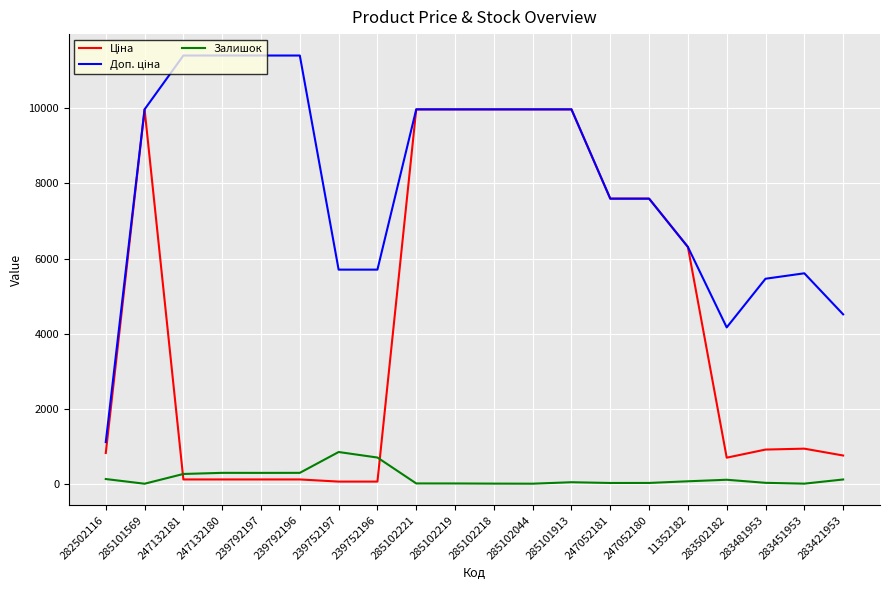

What is the maximum value for Залишок?

845.0